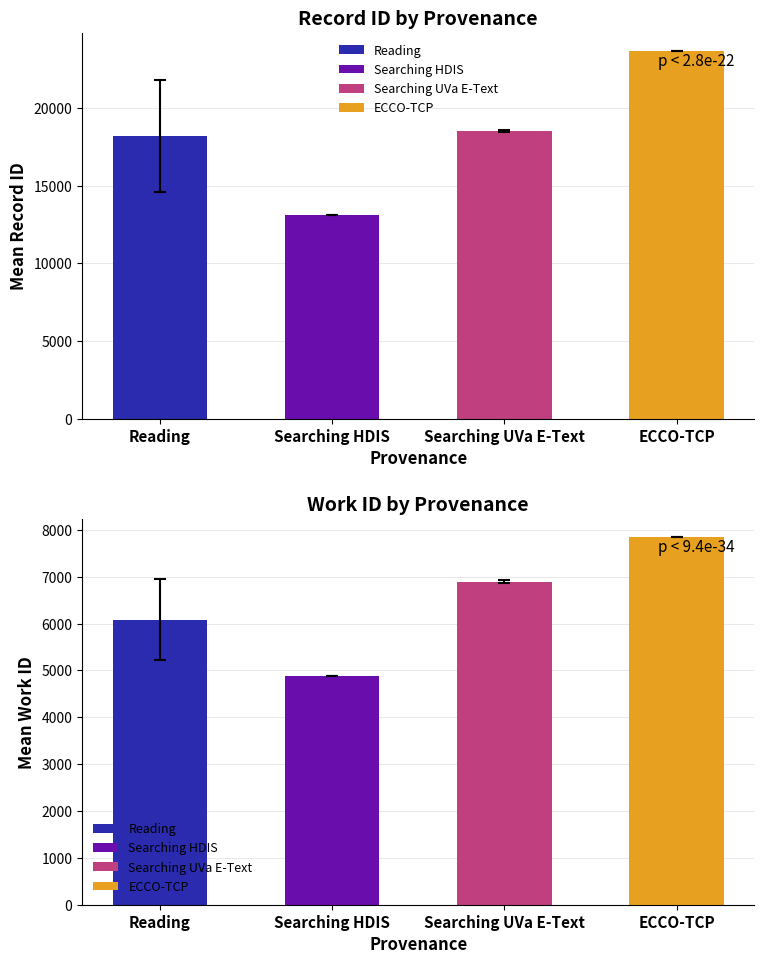

True or false: id has a value of 9050 at Searching UVa E-Text.

False